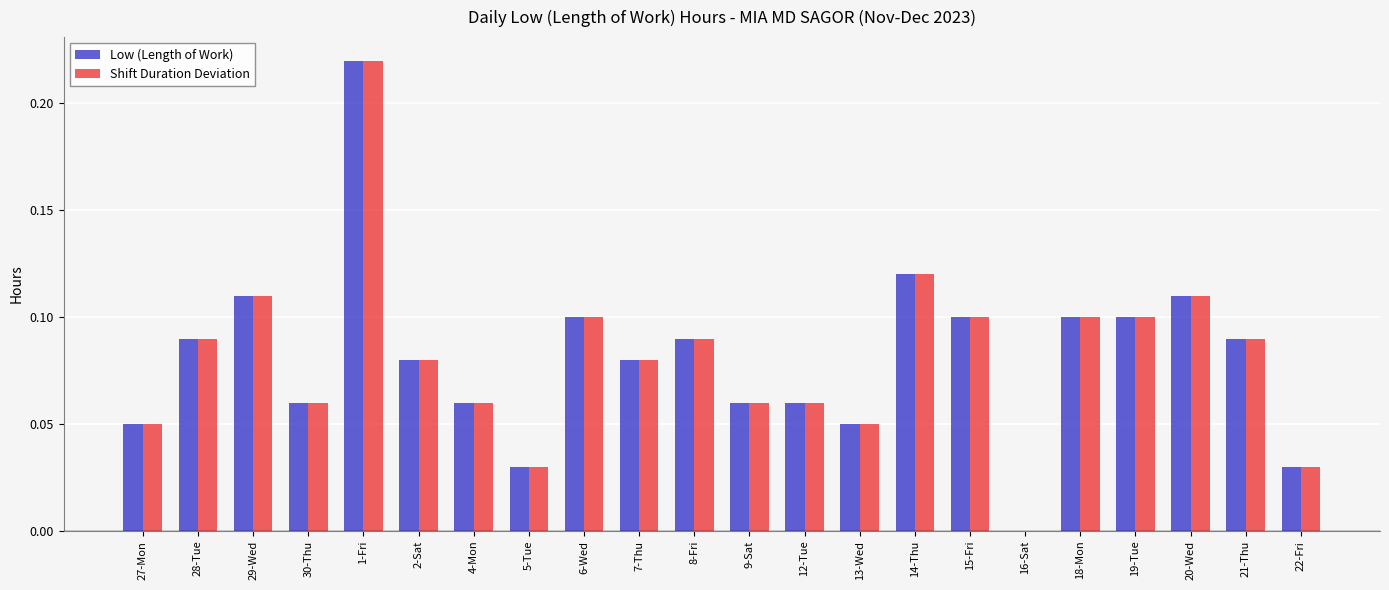

What is the sum of the Shift Duration Deviation values at 2-Sat and 1-Fri?

0.3